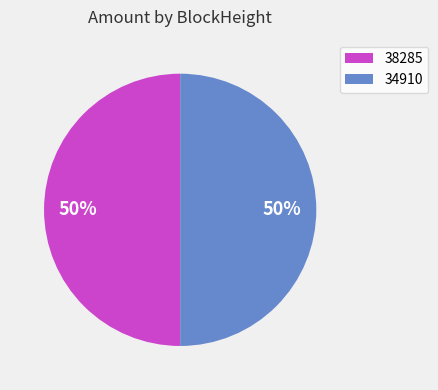

Approximately how many times larger is the value at 38285 compared to 34910?

1.0